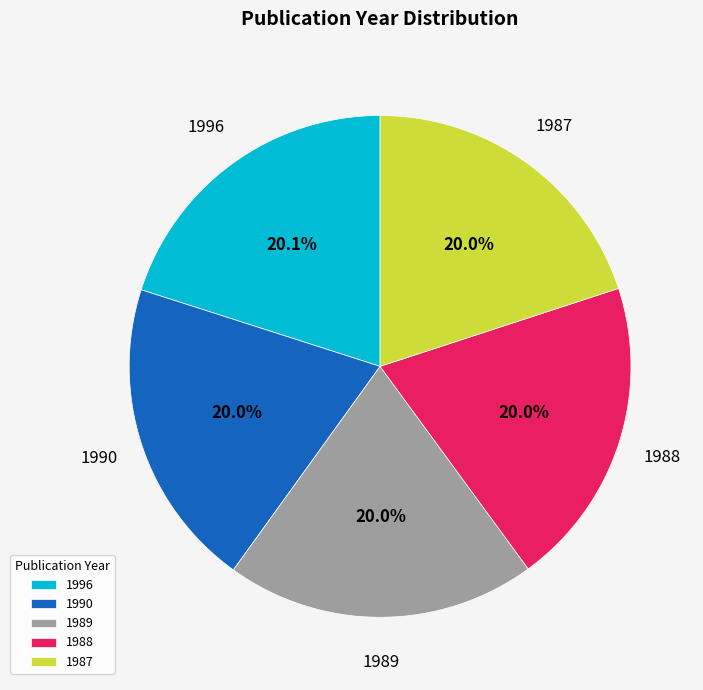

Approximately how many times larger is the value at 1987 compared to 1988?

1.0